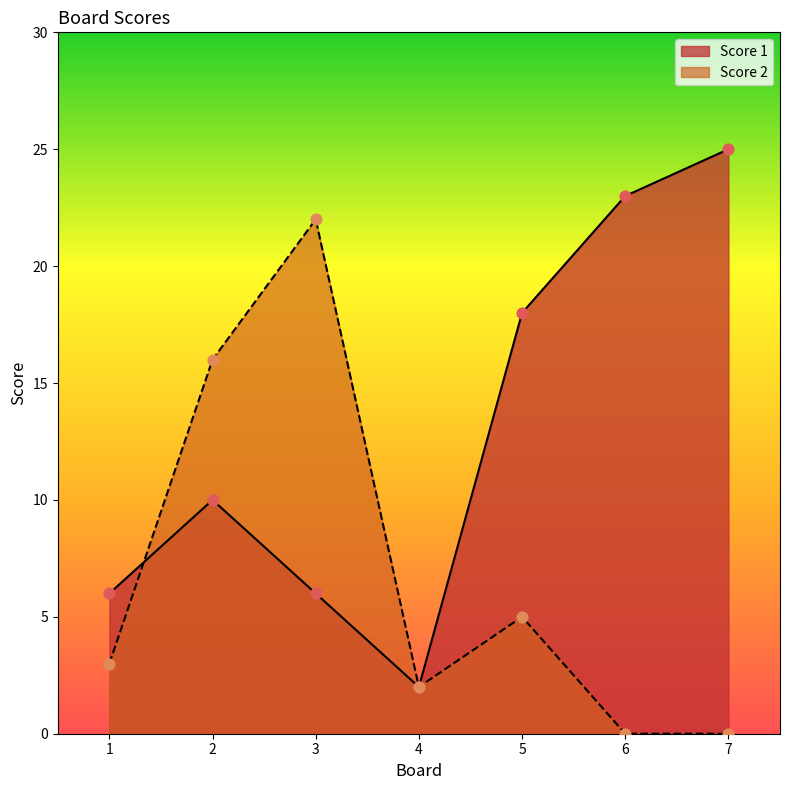

Which series has the largest Y range (max minus min)?

Score 1